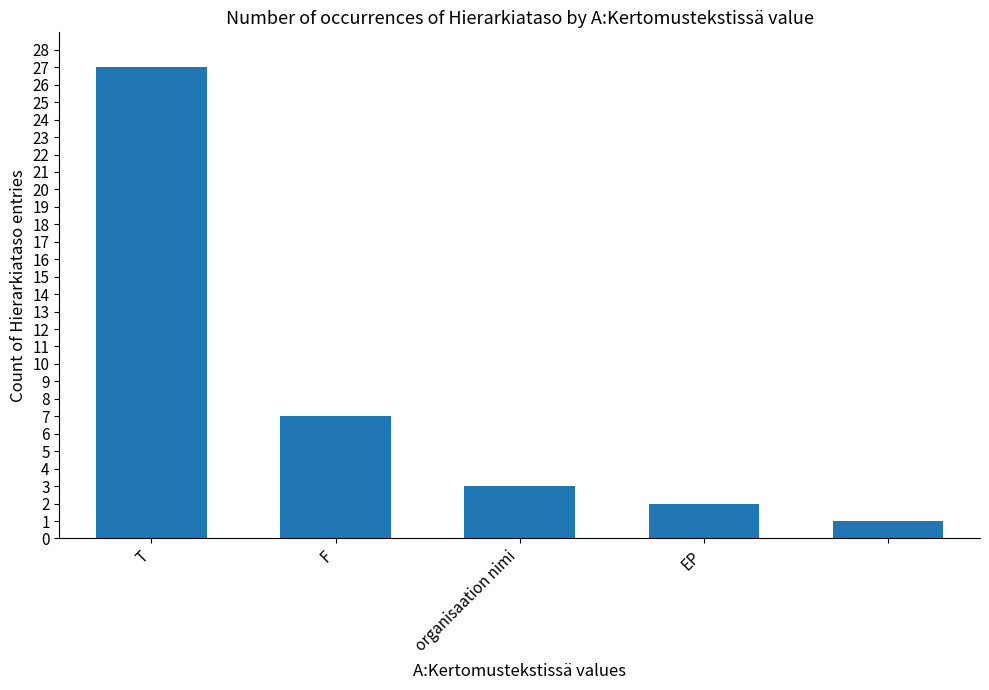

What is the value of the 4th bar from the left?

2